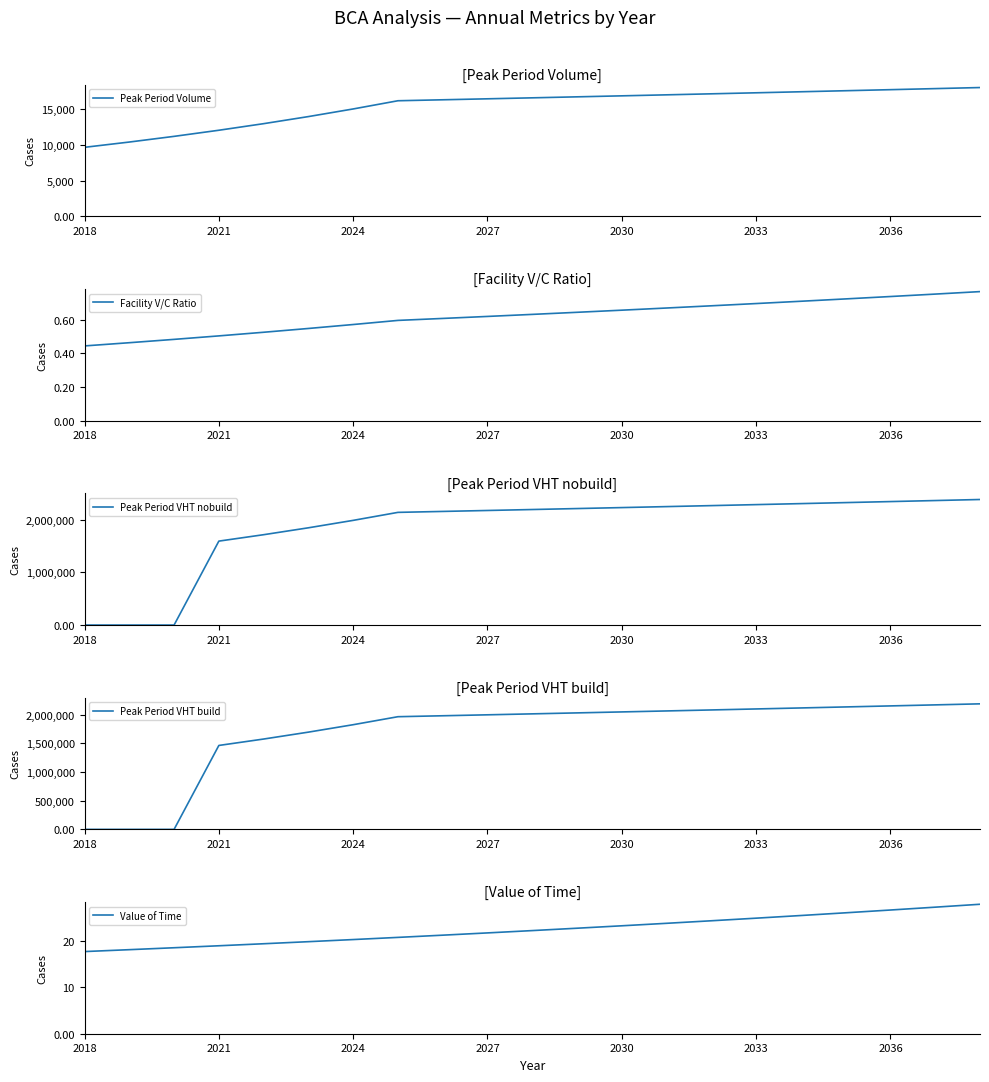

Is this an area chart (filled region under the line)?

No